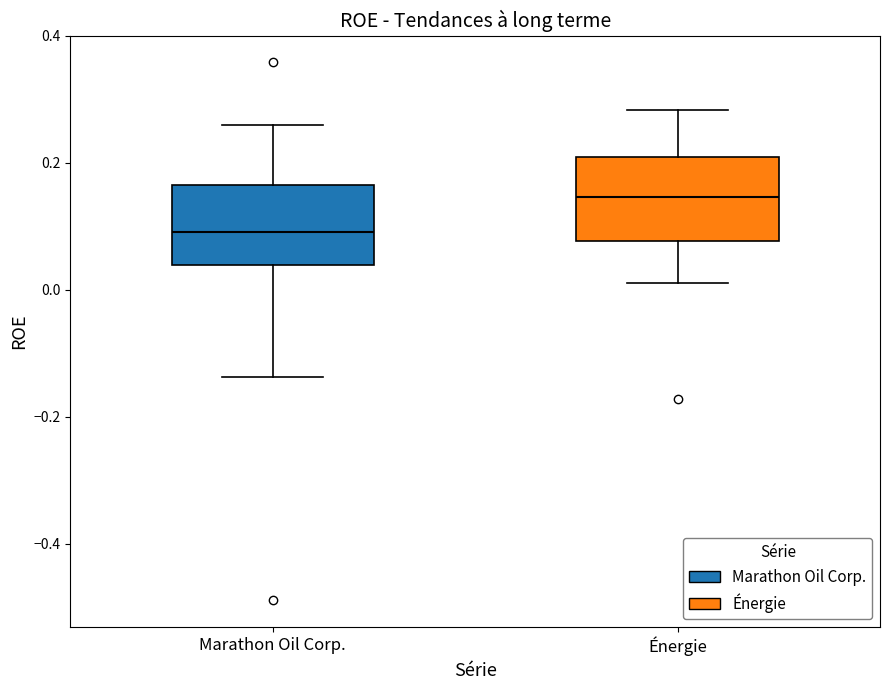

Reading left to right, transcribe this box plot: for each box, give where its median line is, the range the box spans, and where its two whiskers end, as read against the y-axis. The values are not printed on the chart, so give them approximately, as read against the axis.

Marathon Oil Corp.: median 0.10, box 0.04 to 0.16, whiskers -0.14 to 0.26
Énergie: median 0.14, box 0.08 to 0.20, whiskers 0.02 to 0.28